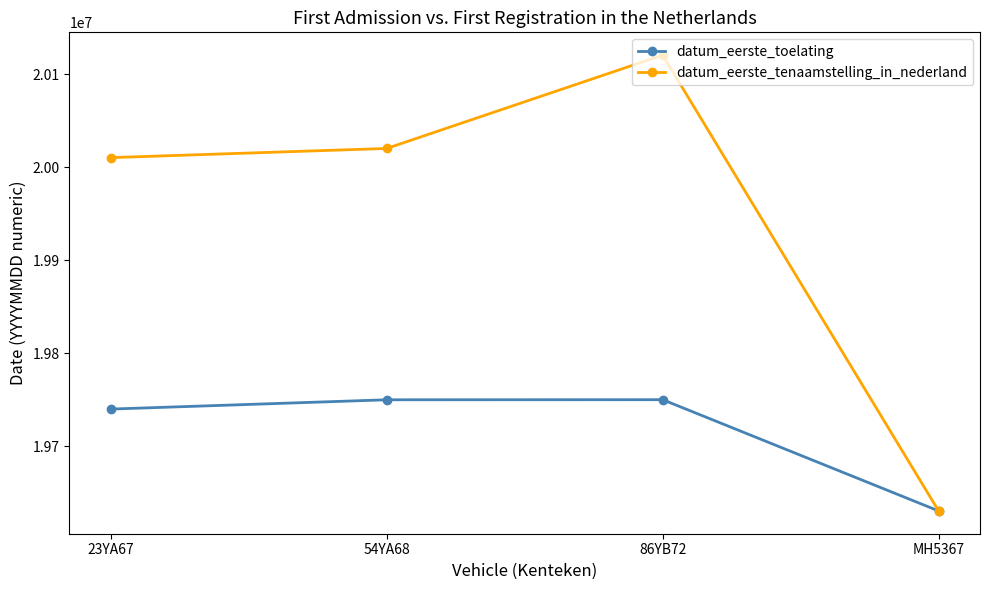

The value of datum_eerste_toelating at 86YB72 is 19750311. True or false?

True